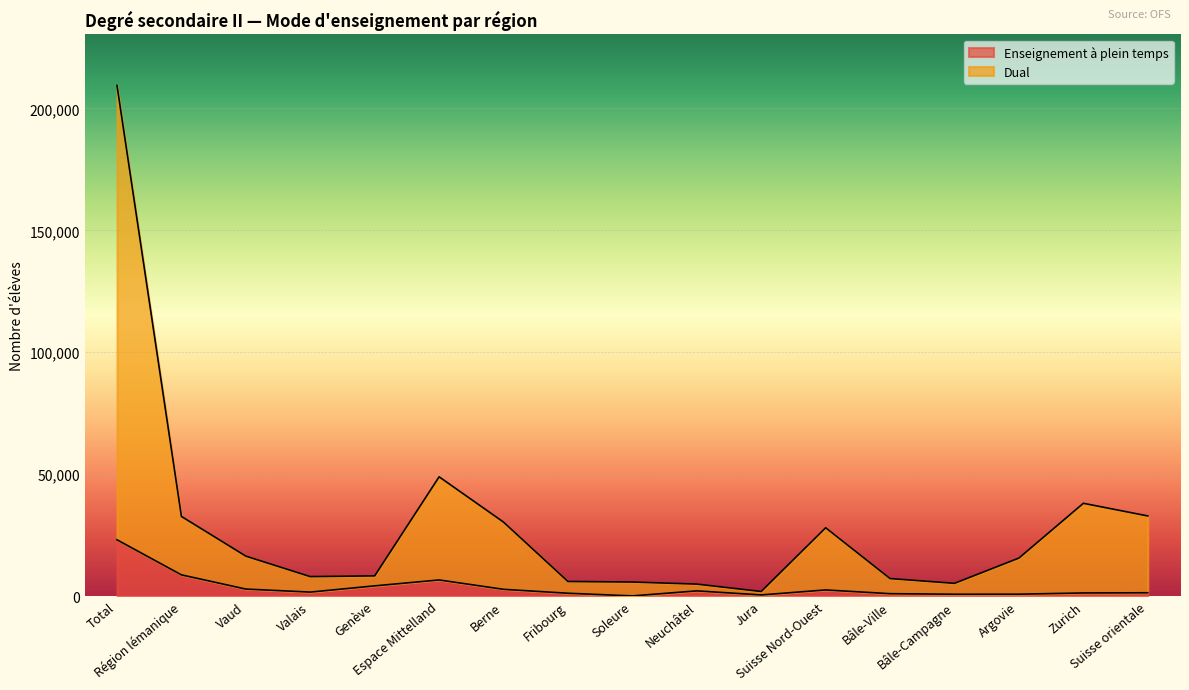

Rank the series by their maximum value, from highest to lowest.

Dual, Enseignement à plein temps